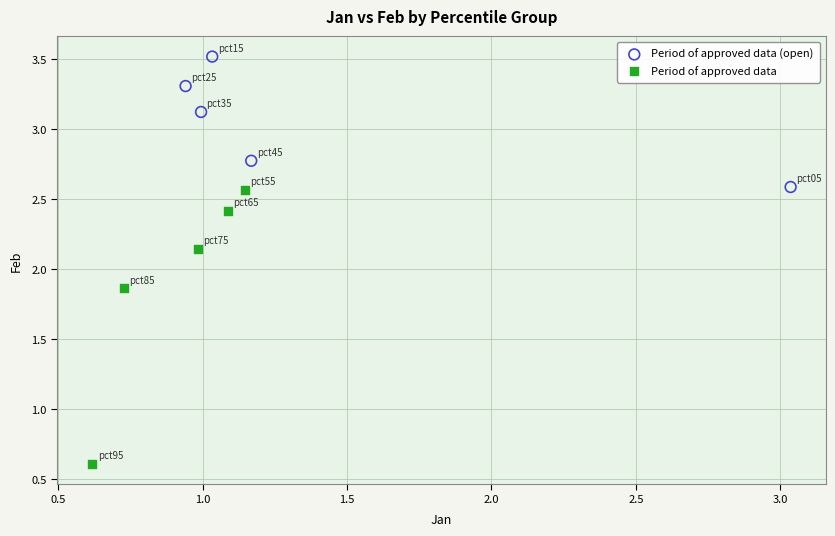

Which series has the largest Y range (max minus min)?

Period of approved data